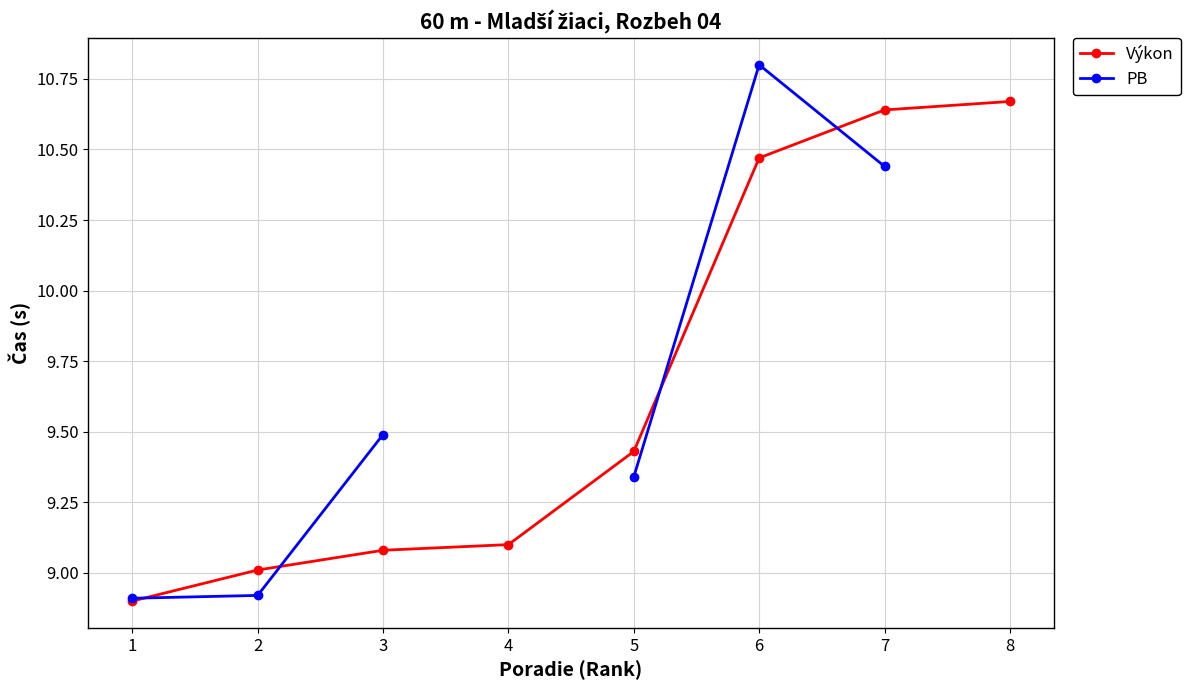

Does the chart display data point markers on the line(s)?

Yes